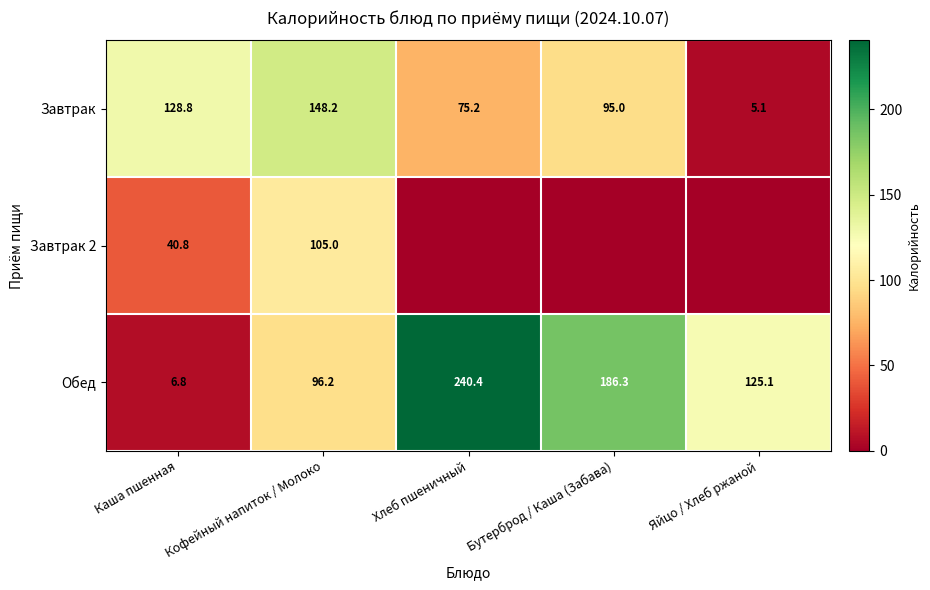

At which label does Завтрак reach its peak?

Кофейный напиток / Молоко